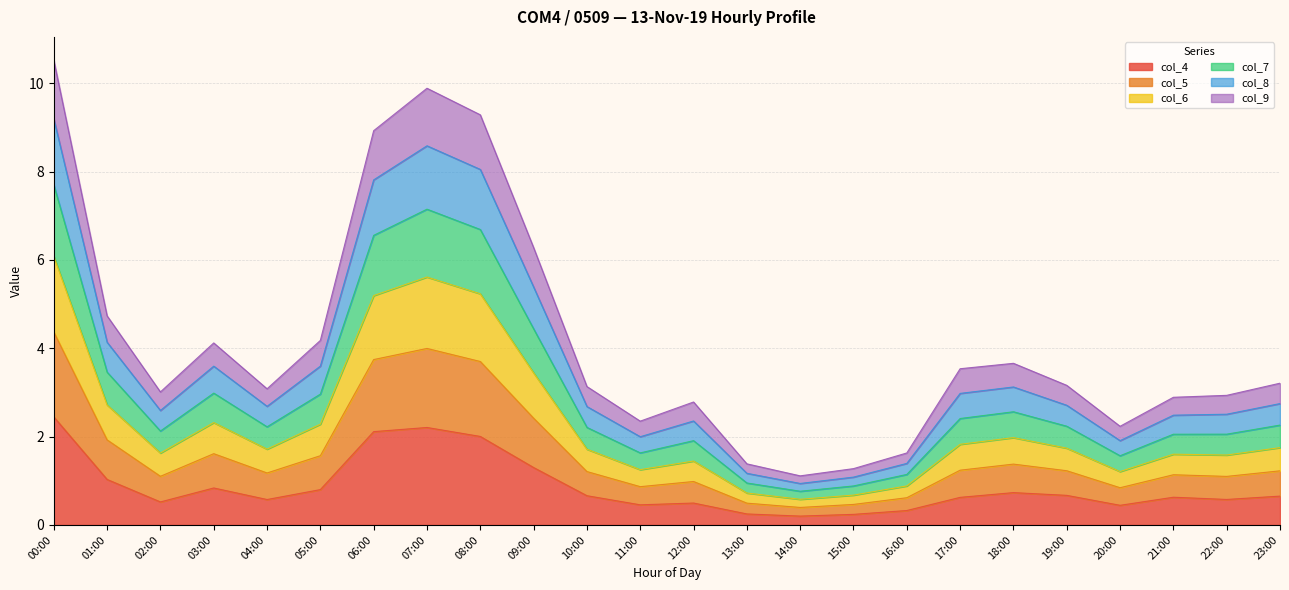

Does the chart display data point markers on the line(s)?

No